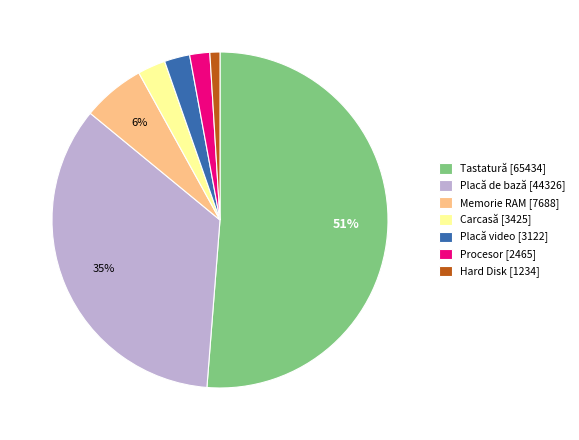

How many segments does this pie chart have?

7